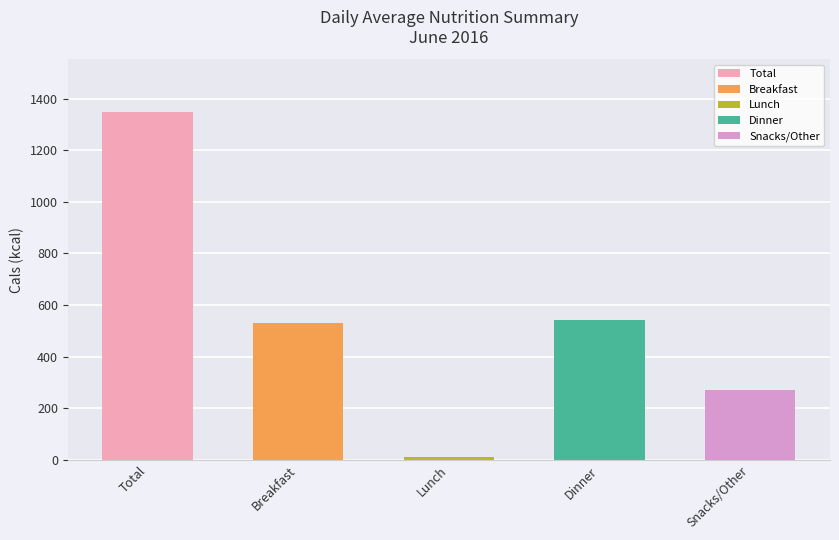

Are the bars grouped side by side (vs. stacked)?

Yes